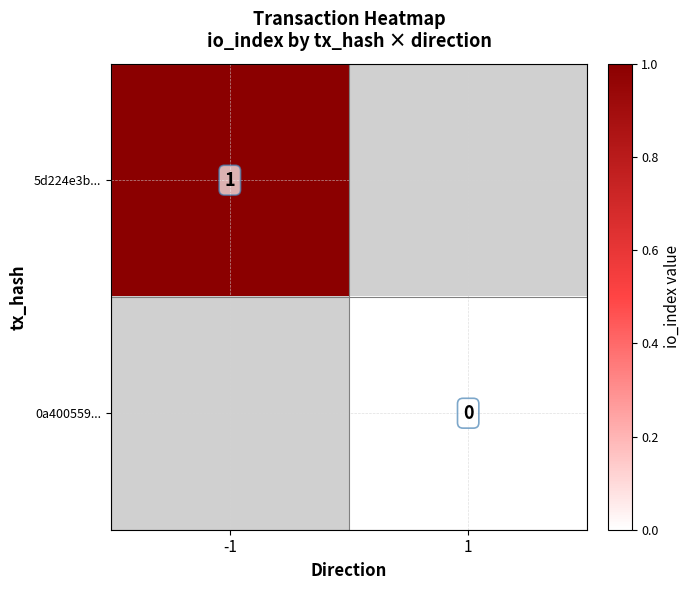

How many data points does each series have?

2